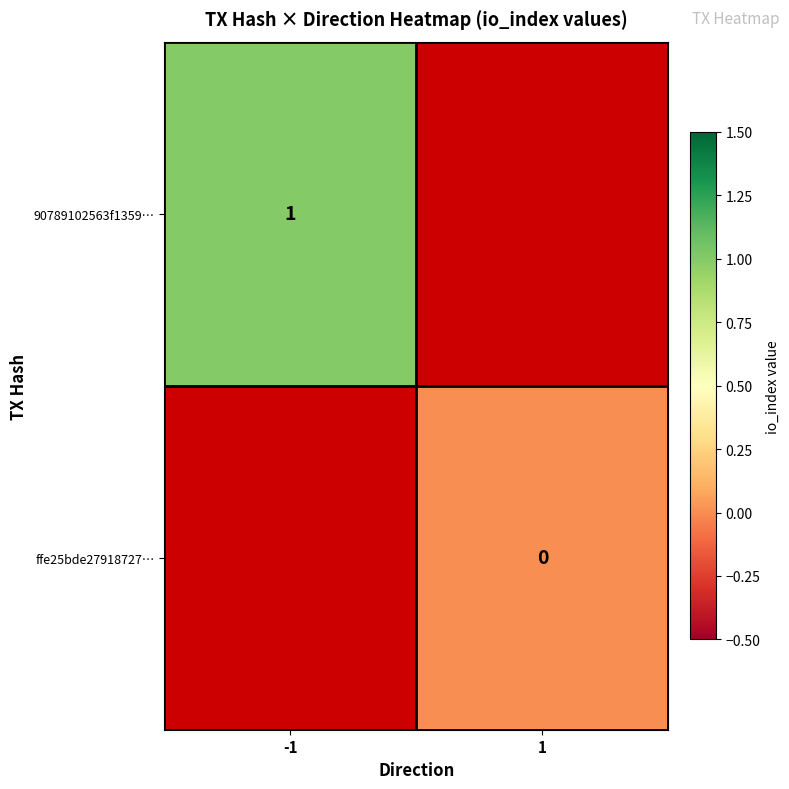

The 90789102563f1359… series shows 1 at -1. True or false?

True